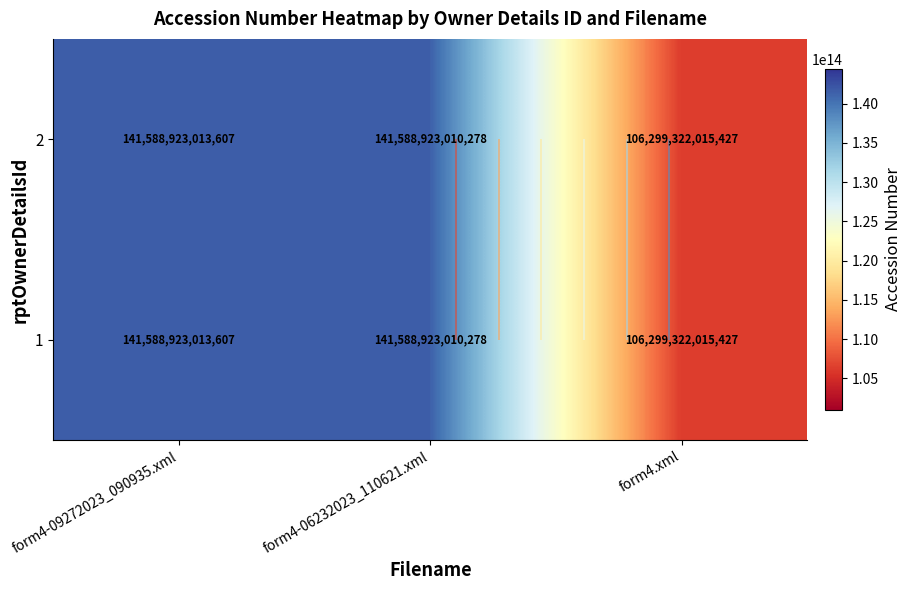

What is the sum of all 1 values?

389477168039312